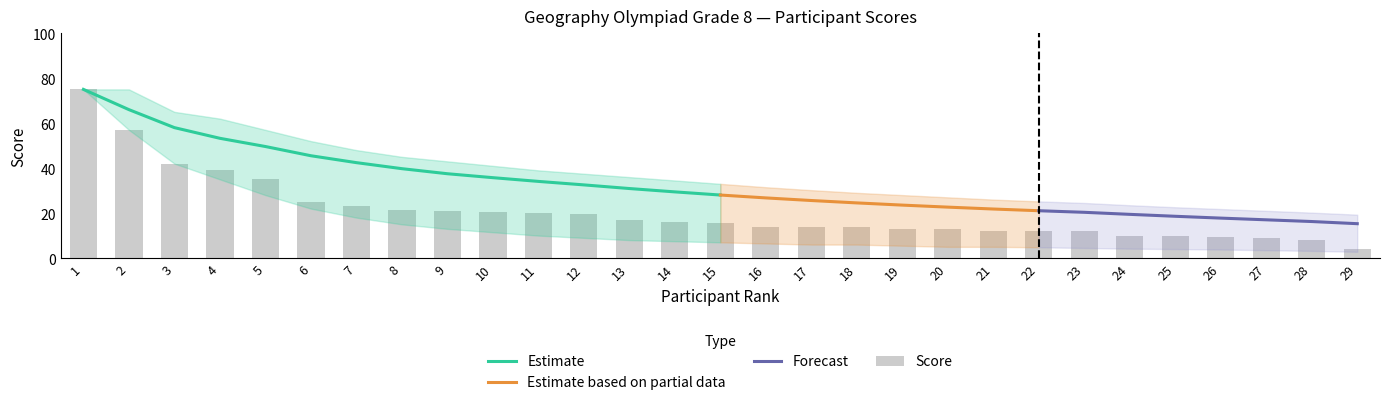

What is the approximate value of Moving Average at 1?

75.0